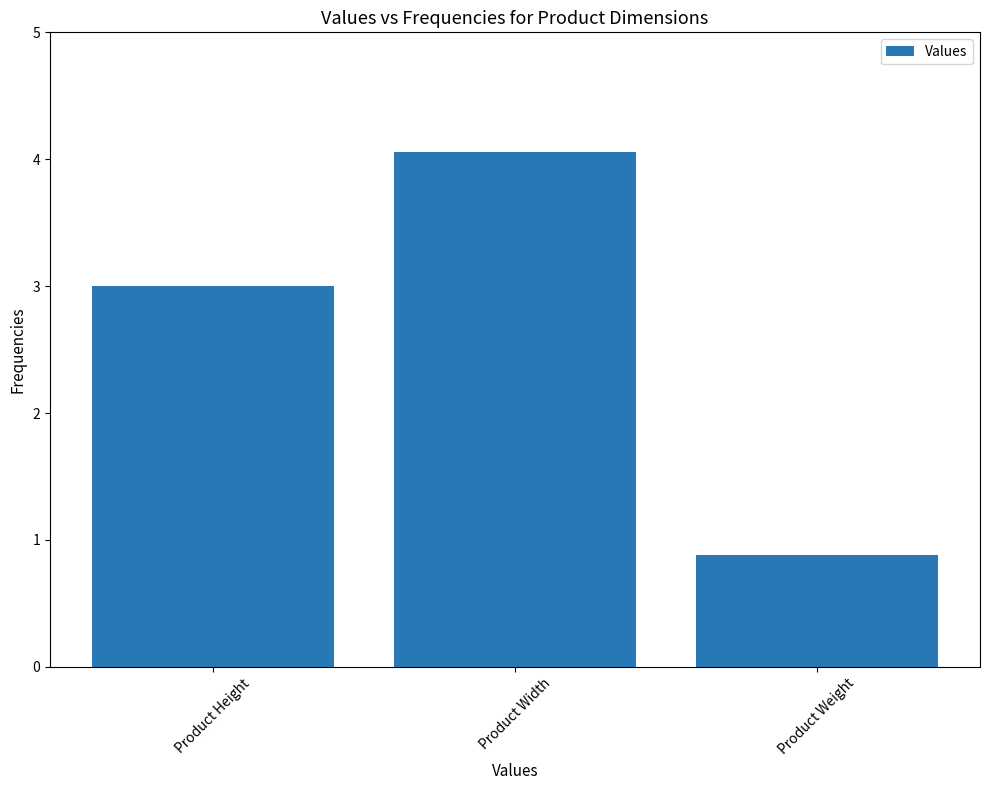

How many data points does each series have?

3